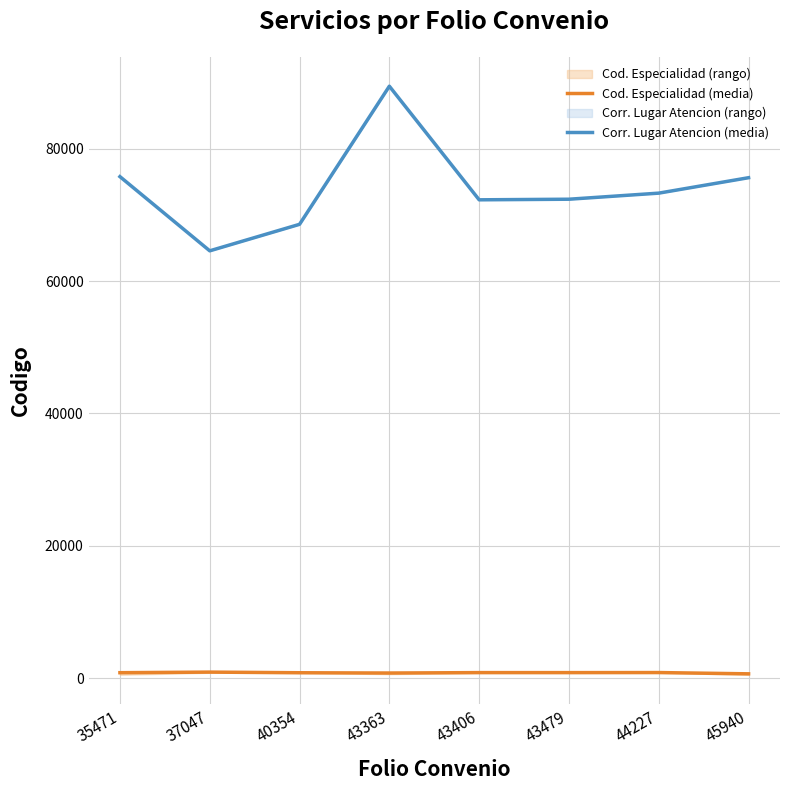

Does the chart display data point markers on the line(s)?

No